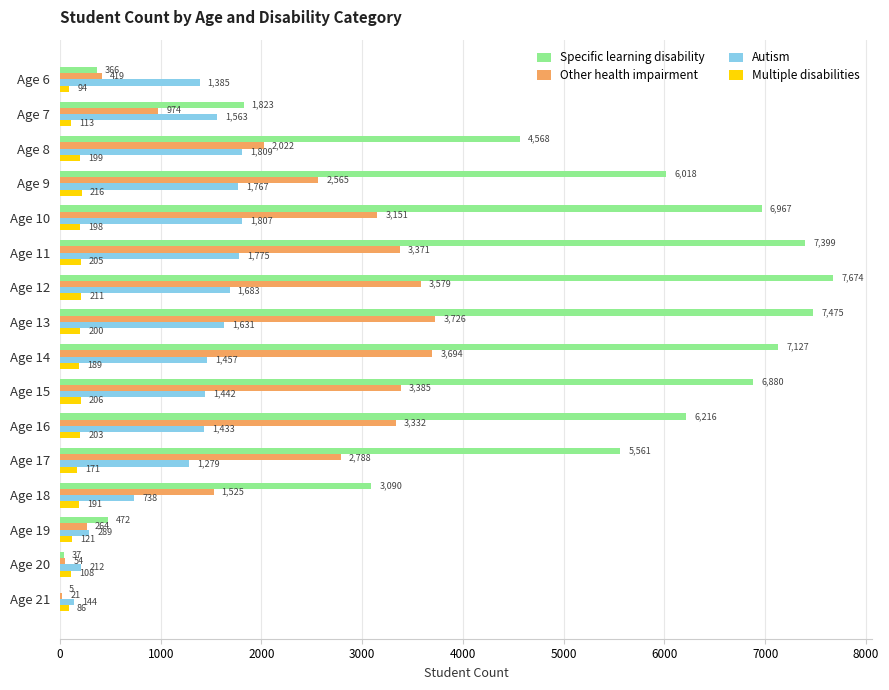

Which series has the largest total across all categories?

Specific learning disability